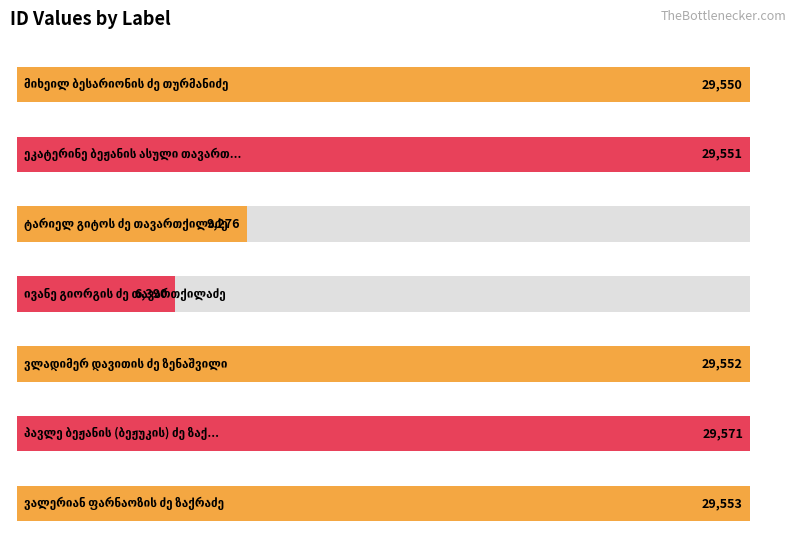

What is the label of the 7th bar from the left?

ვალერიან ფარნაოზის ძე ზაქრაძე